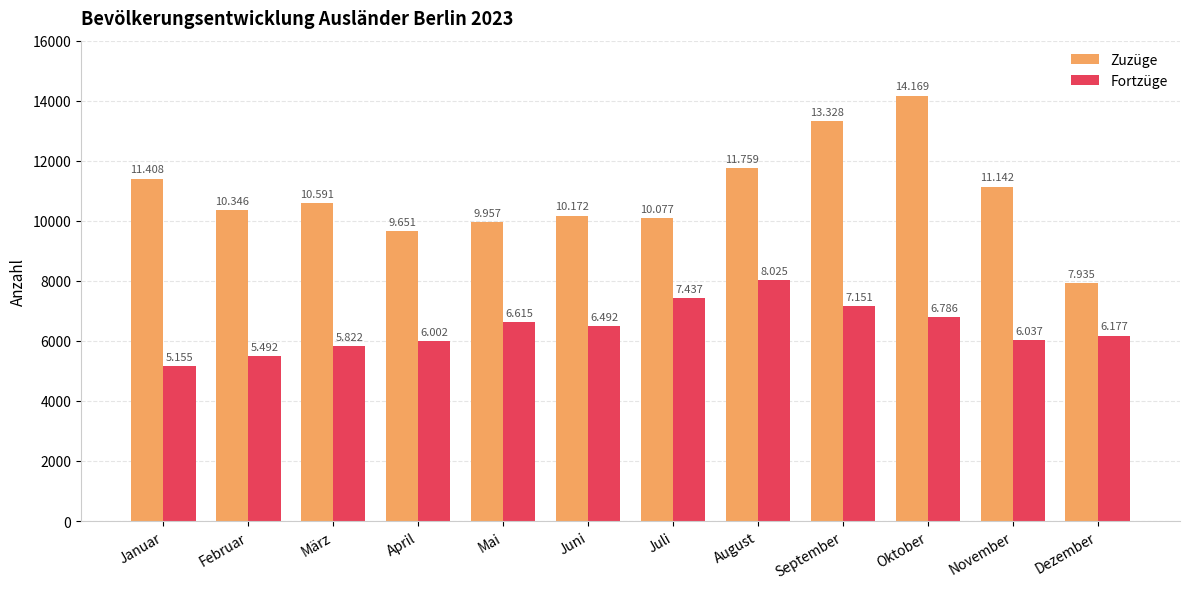

Does the chart contain stacked bars?

No